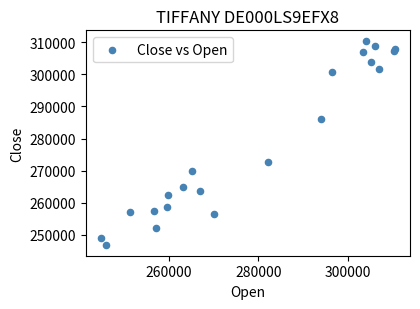

What is the range of X values (max minus min)?

65808